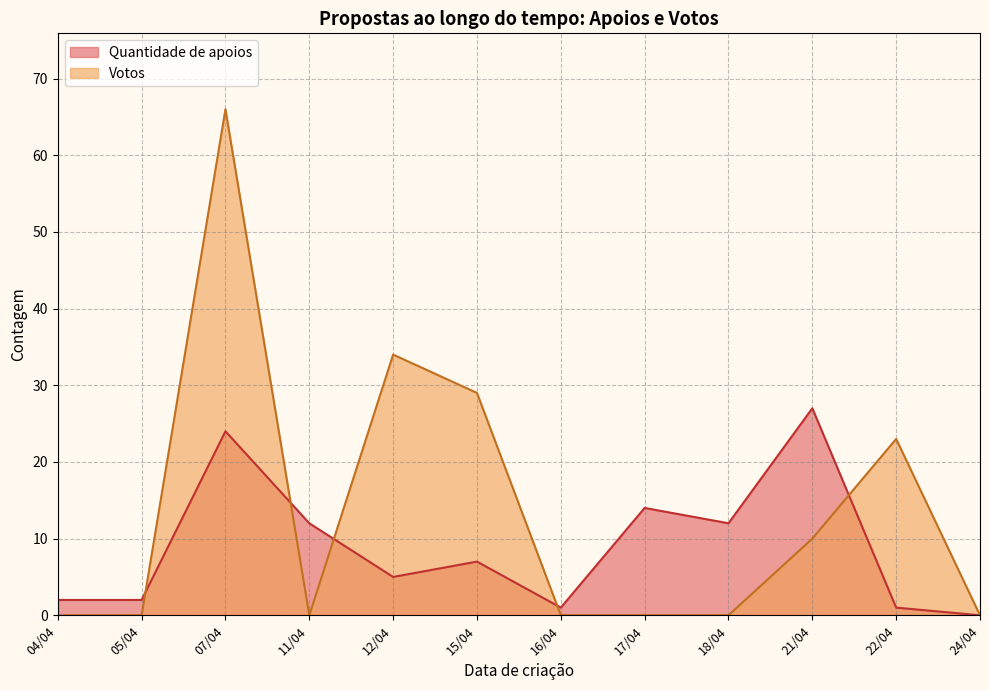

True or false: Quantidade de apoios has a value of 1 at 16/04.

True